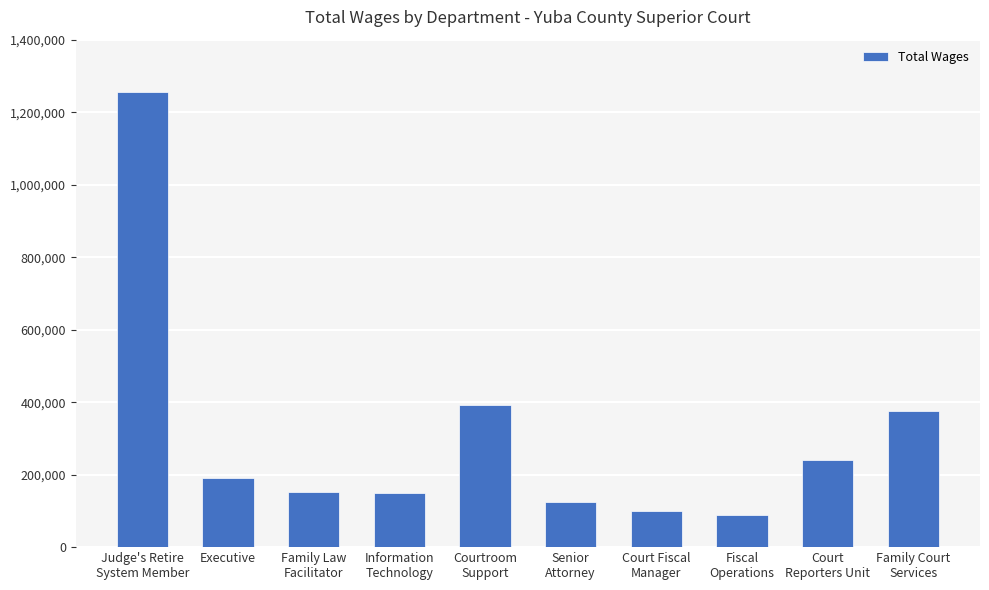

How many distinct data groups are displayed?

1